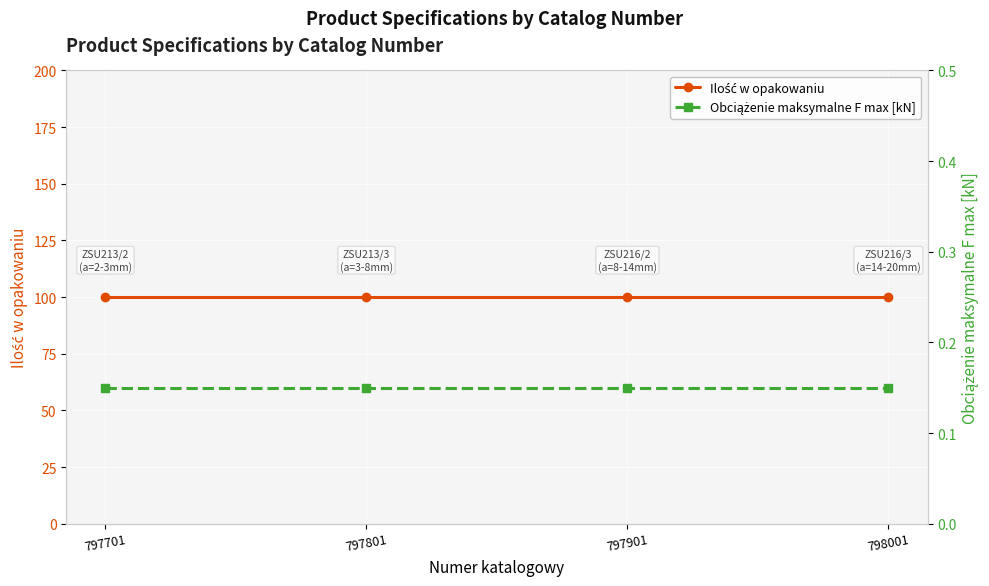

What is the average value of the Obciążenie maksymalne F max [kN] series?

0.1